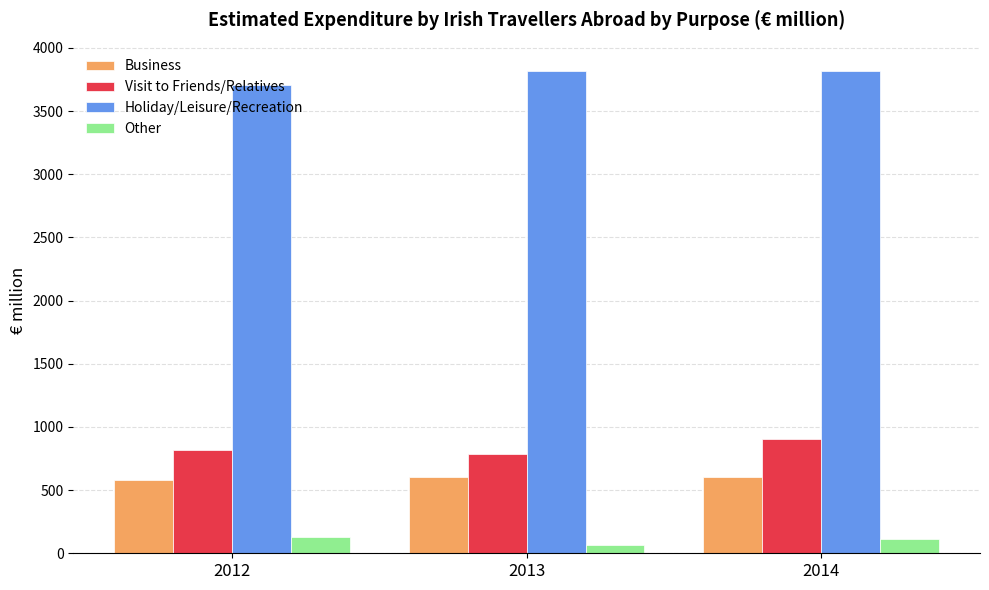

Is it true that Visit to Friends/Relatives equals 1161 at 2012?

False